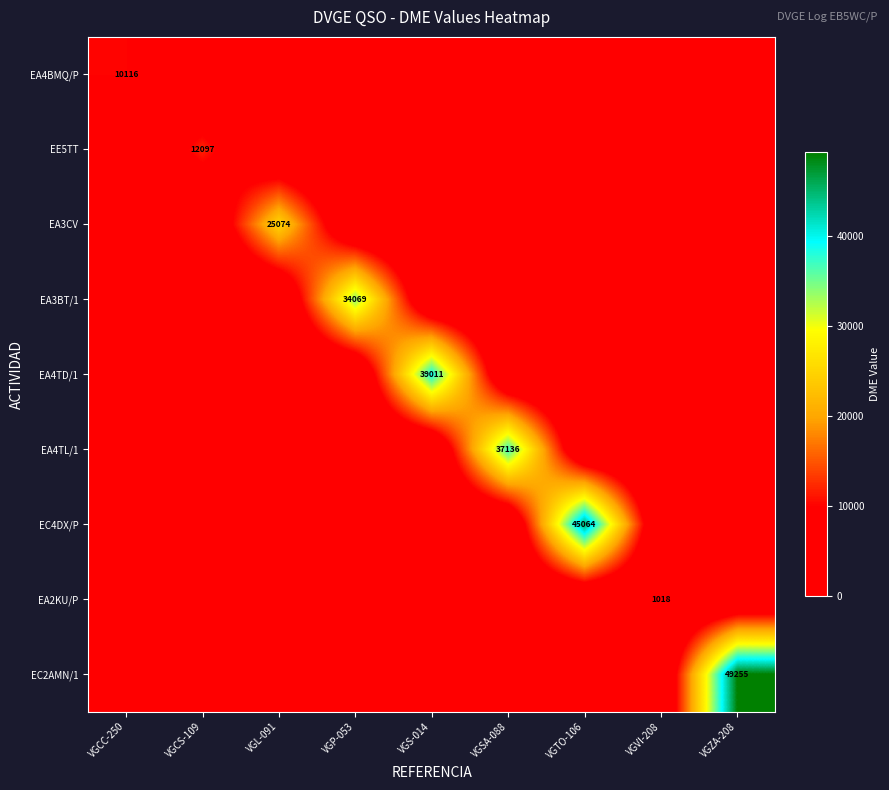

The value of EA4TD/1 at VGP-053 is 0. True or false?

True